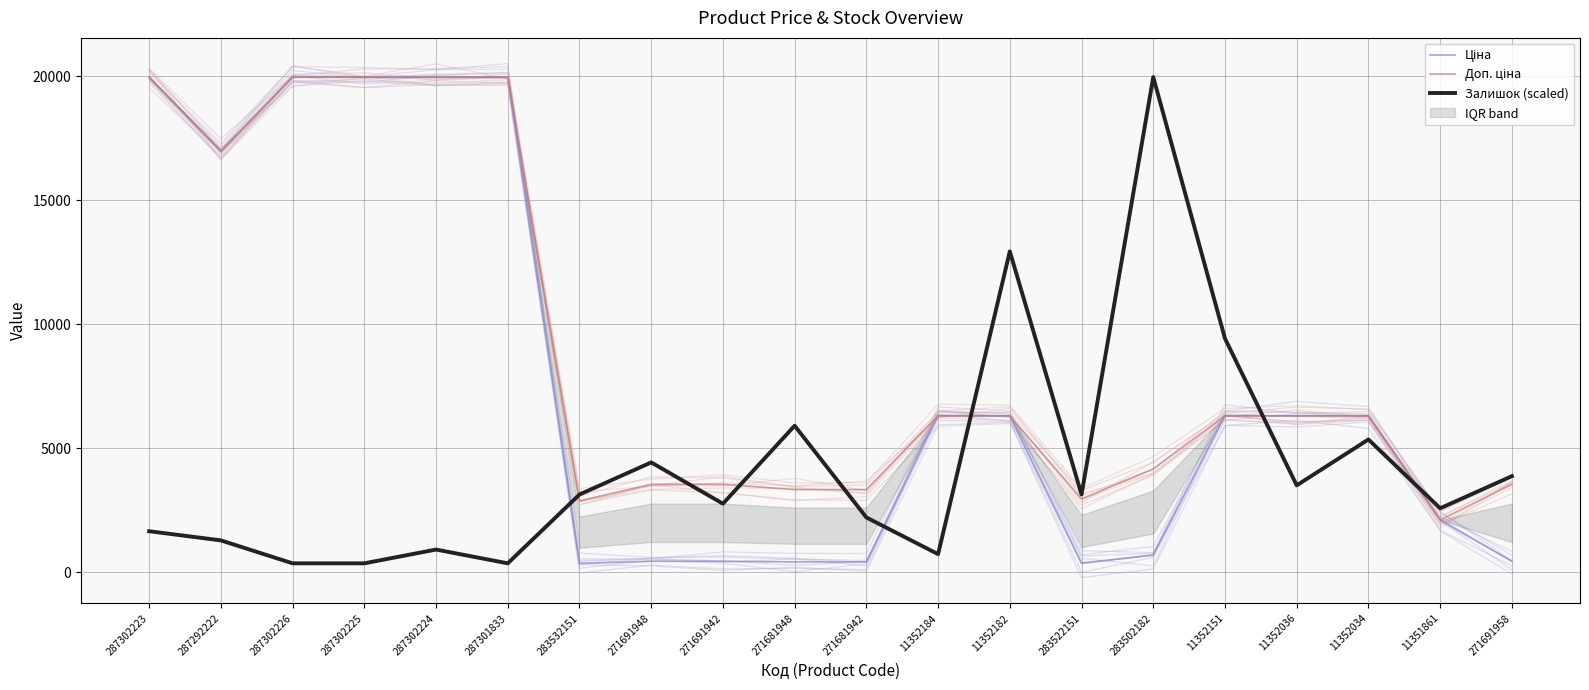

True or false: Доп. ціна has more than 2 interior local peaks.

False